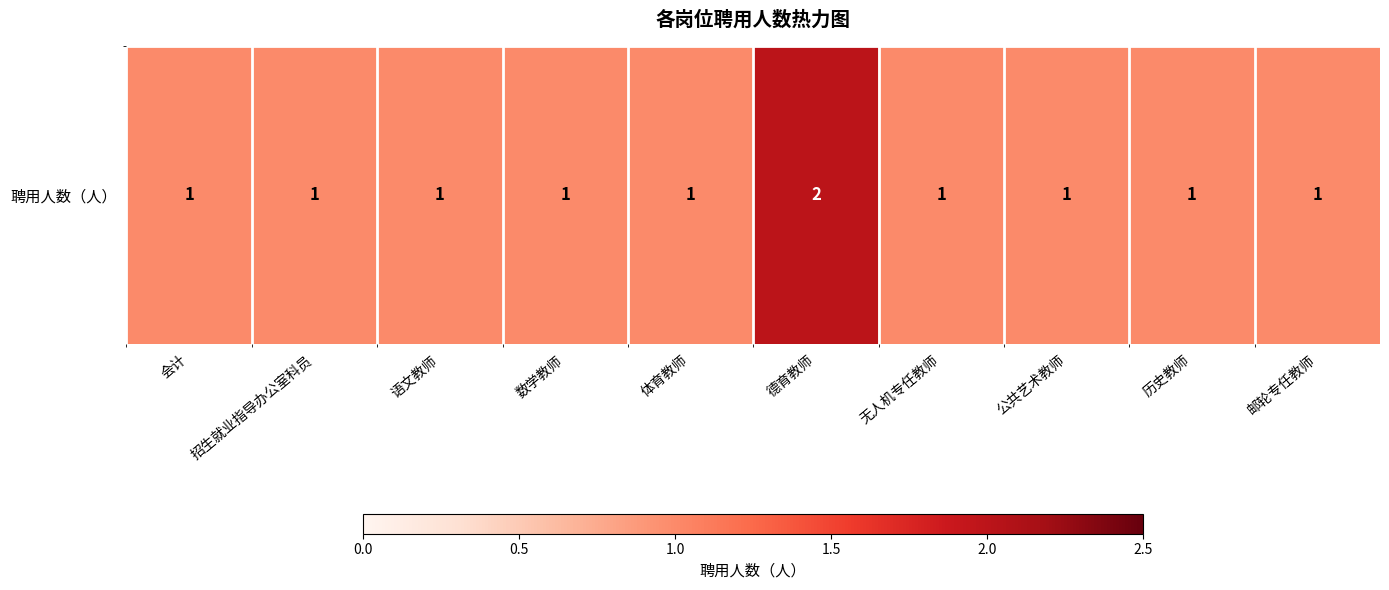

Rank the categories by value from lowest to highest.

会计, 招生就业指导办公室科员, 语文教师, 数学教师, 体育教师, 无人机专任教师, 公共艺术教师, 历史教师, 邮轮专任教师, 德育教师